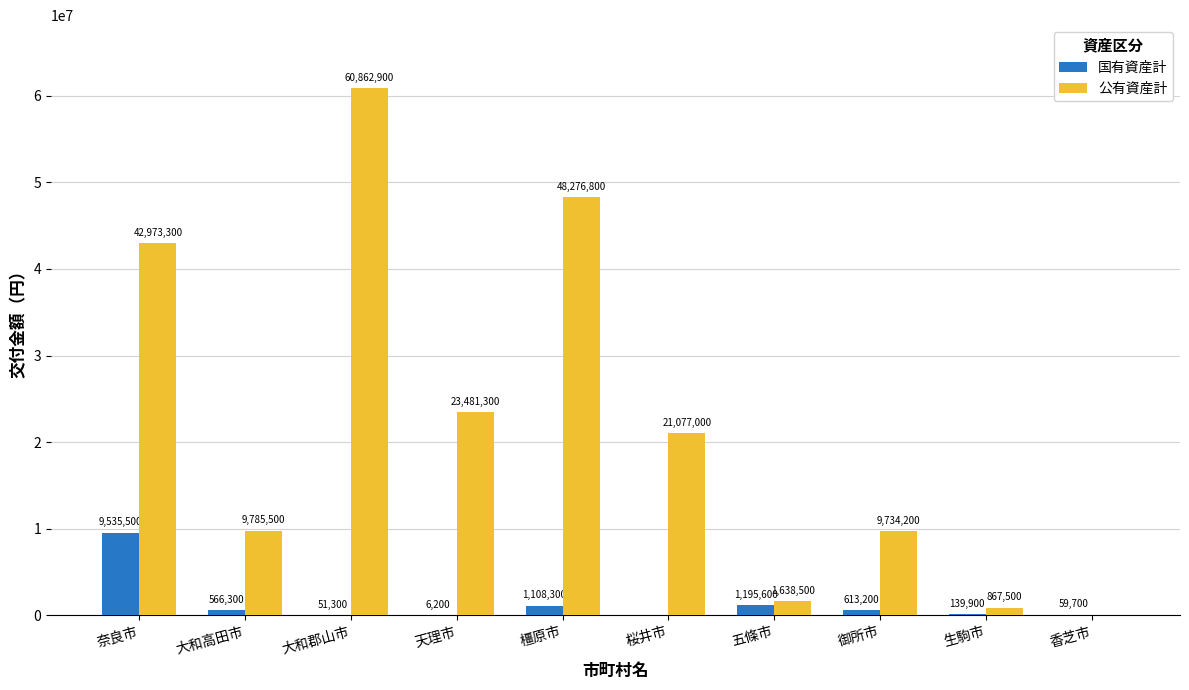

What are all the series names shown in the legend?

国有資産計, 公有資産計